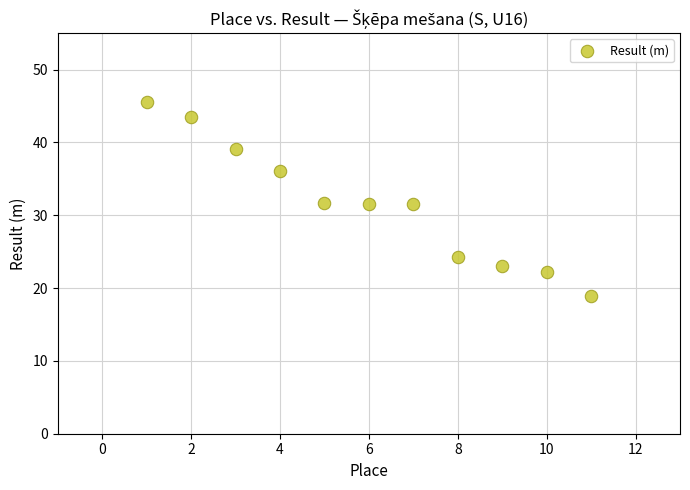

What is the range of X values (max minus min)?

10.0